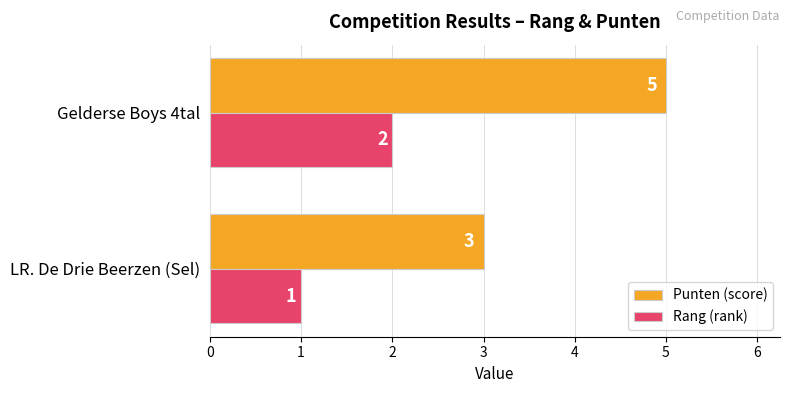

What is the difference between the maximum and minimum values in the Rang (rank) series?

1